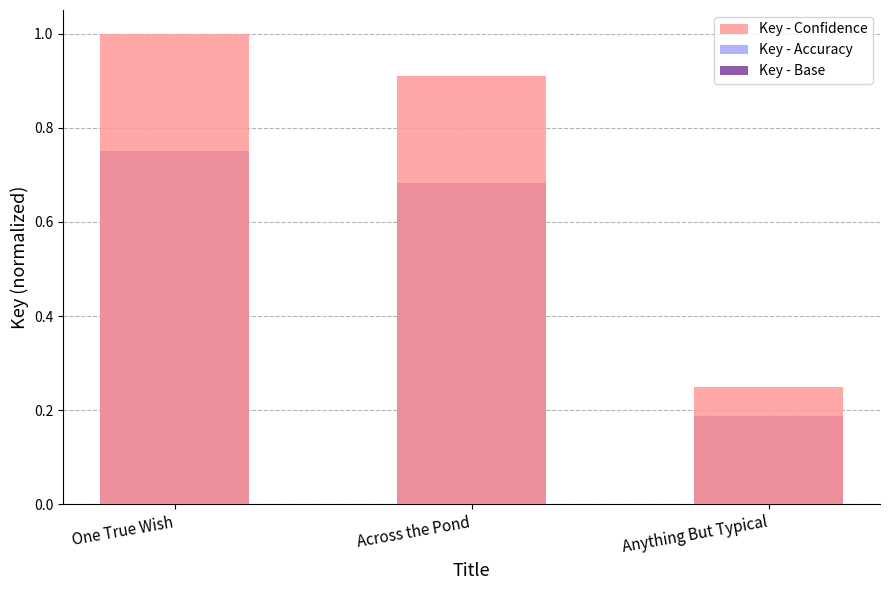

How many distinct data groups are displayed?

3